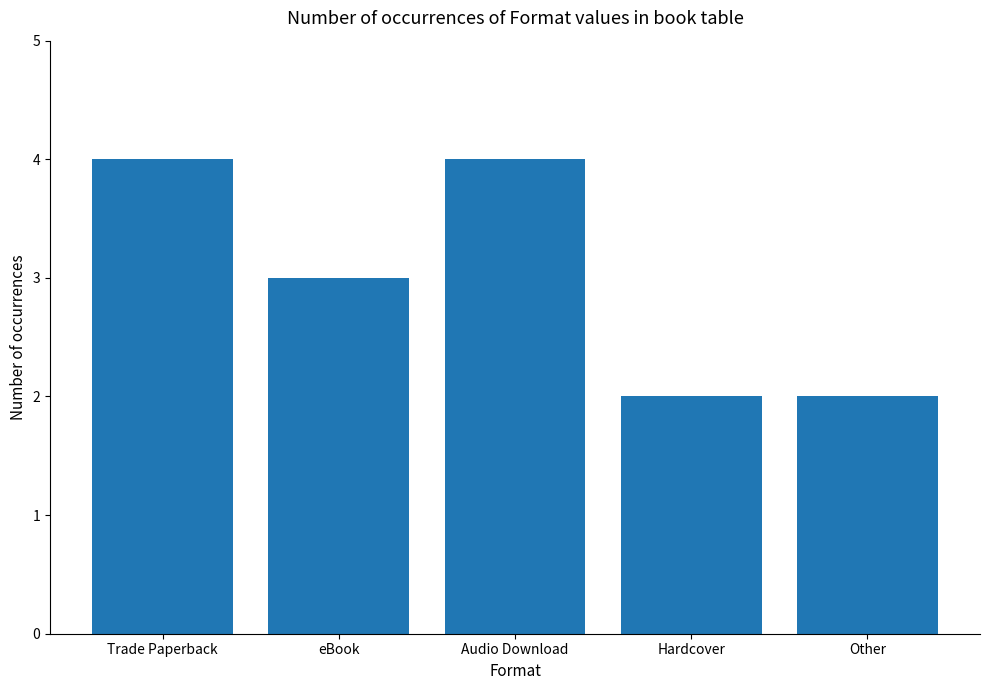

At which label is the value closest to 3?

eBook